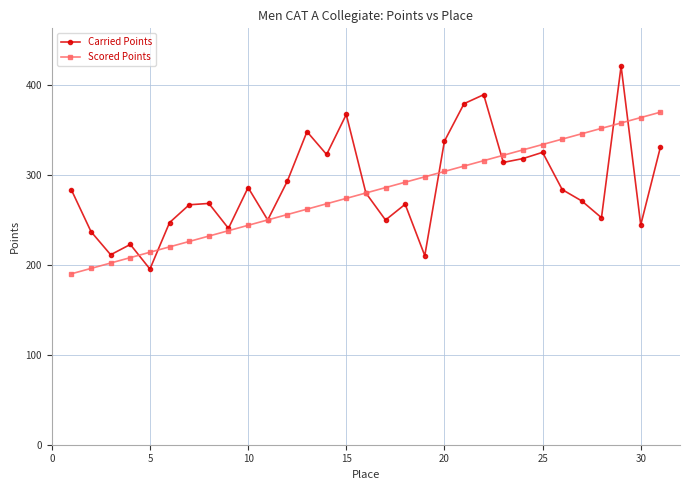

List the series in order of their peak value, lowest first.

Scored Points, Carried Points